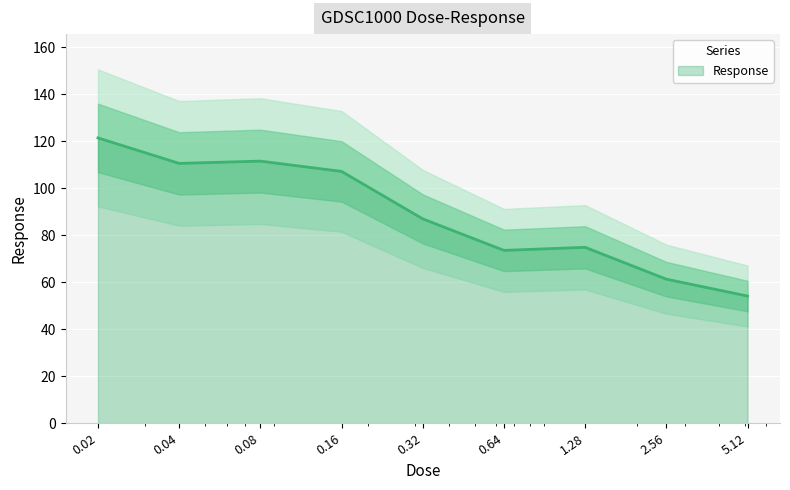

Reading right to left, what are all the values shown in this chart?

5.12=54.1	2.56=61.2	1.28=74.8	0.64=73.5	0.32=86.9	0.16=107.1	0.08=111.5	0.04=110.5	0.02=121.4